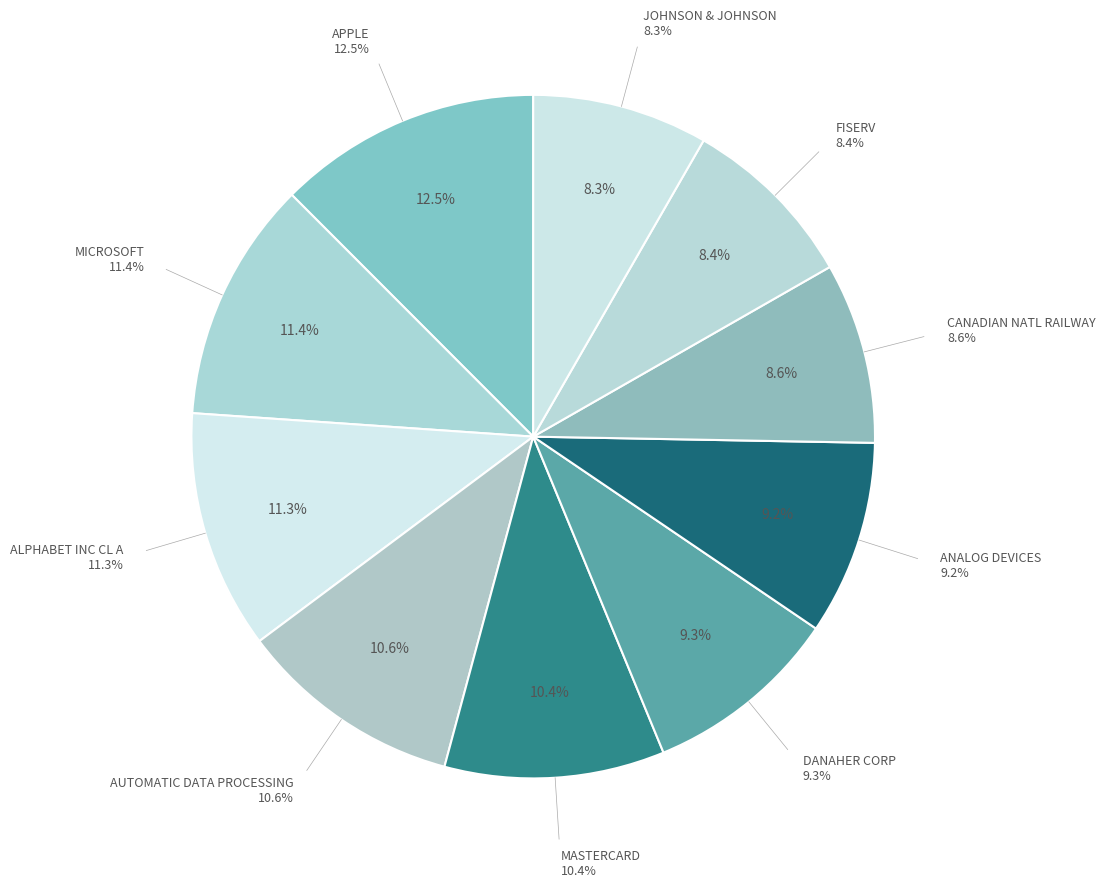

To the nearest percent, what is the difference between the largest and smallest slice percentages?

4%